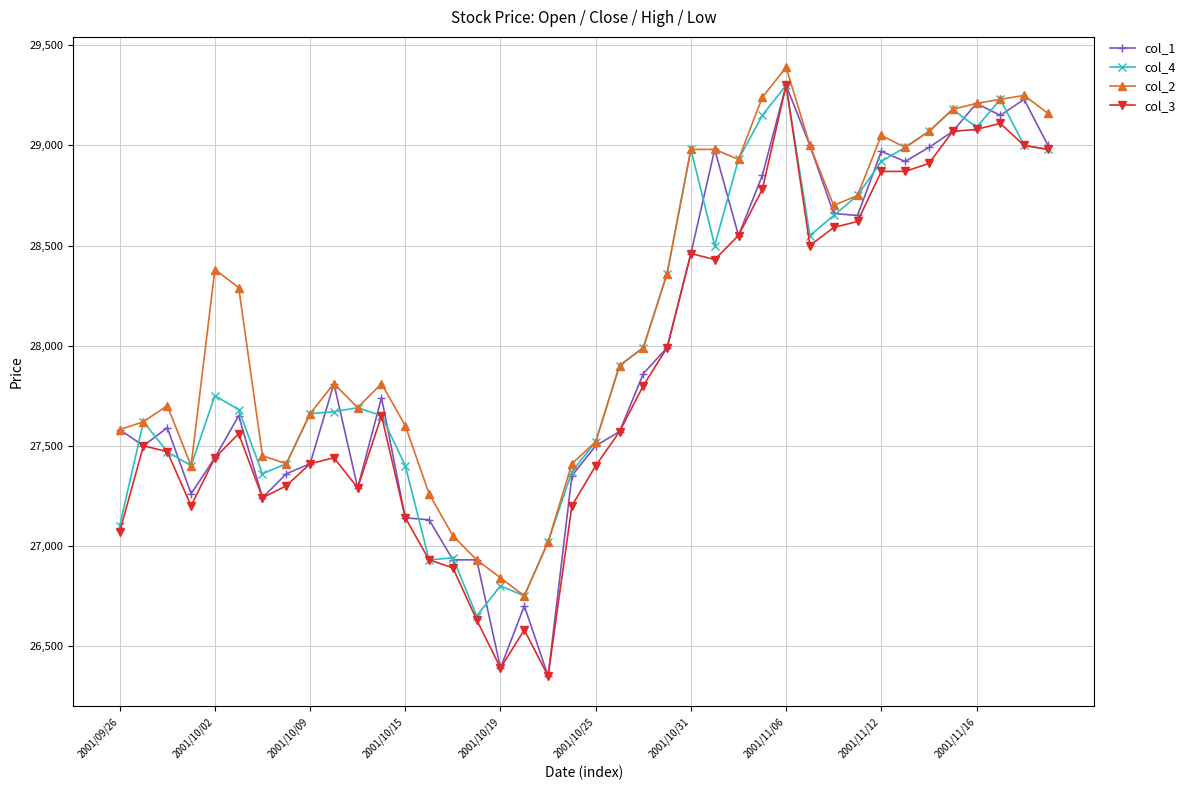

What is the value of the col_2 point at the 18th from the left?

26750